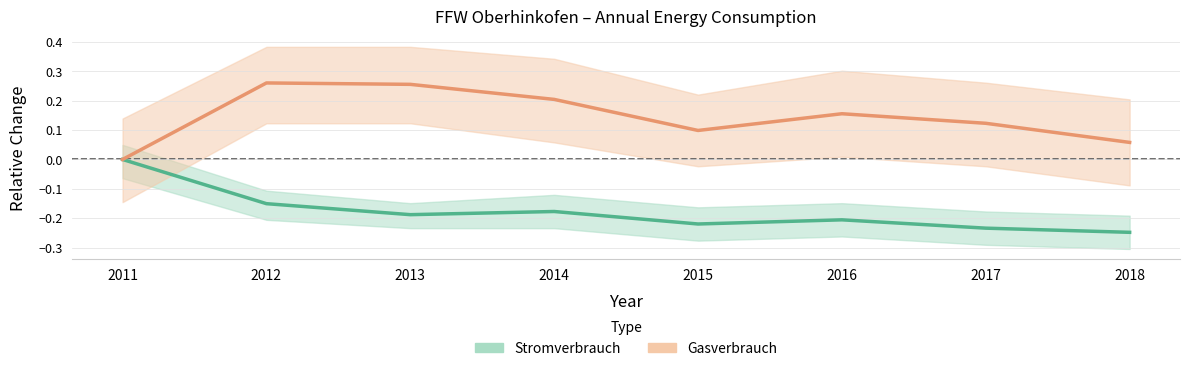

What is the value of the Gasverbrauch (Estimate based on partial data) point at the 3rd from the left?

0.3